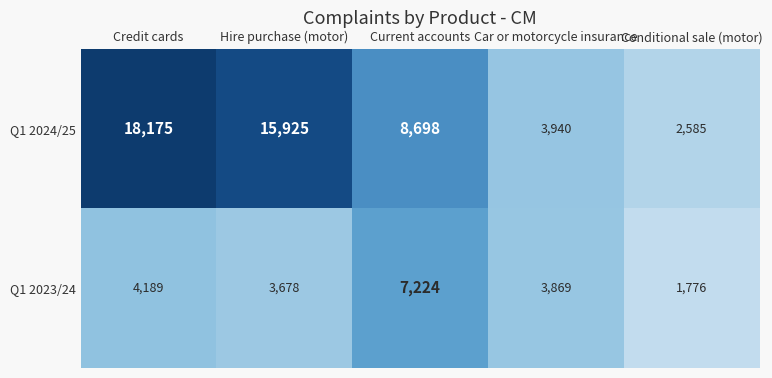

Reading left to right, transcribe all the data shown in this chart.

Q1 2024/25: 18175	15925	8698	3940	2585
Q1 2023/24: 4189	3678	7224	3869	1776